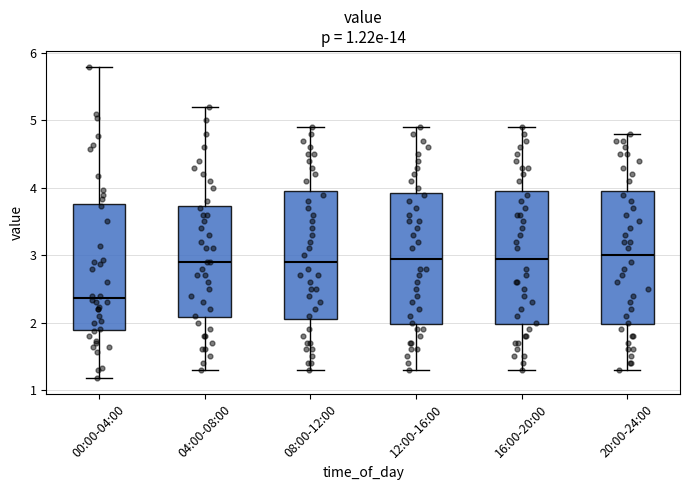

Which box's median line is the lowest?

00:00-04:00